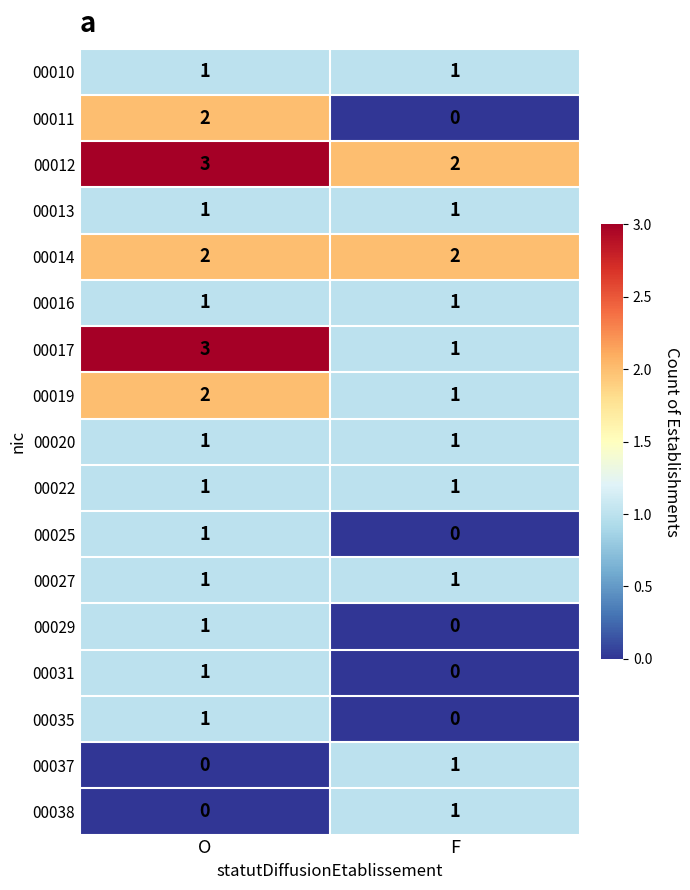

Is the value of 00012 at F greater than the value of 00011 at F?

Yes